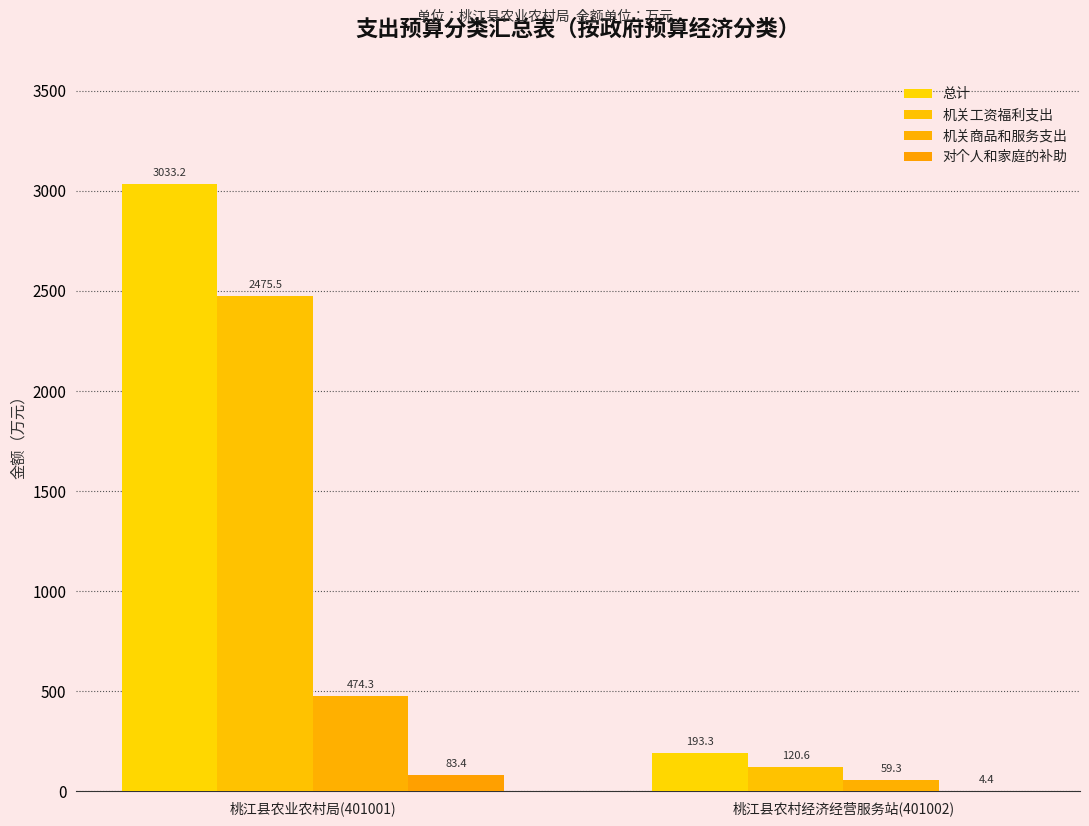

What position from the right is 桃江县农村经济经营服务站(401002)?

1